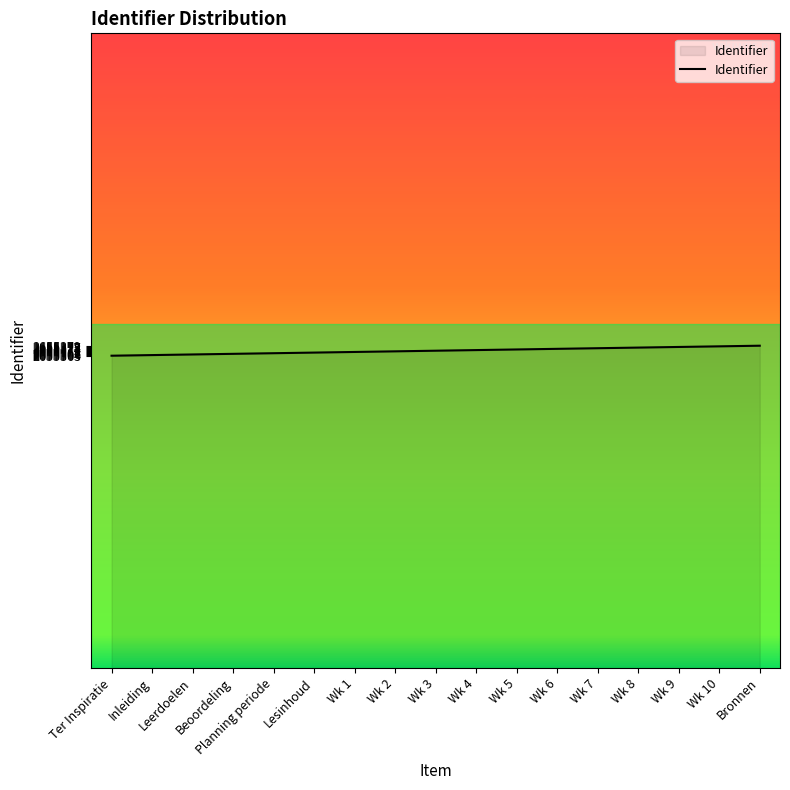

What is the difference between the values at Wk 5 and Wk 2?

3